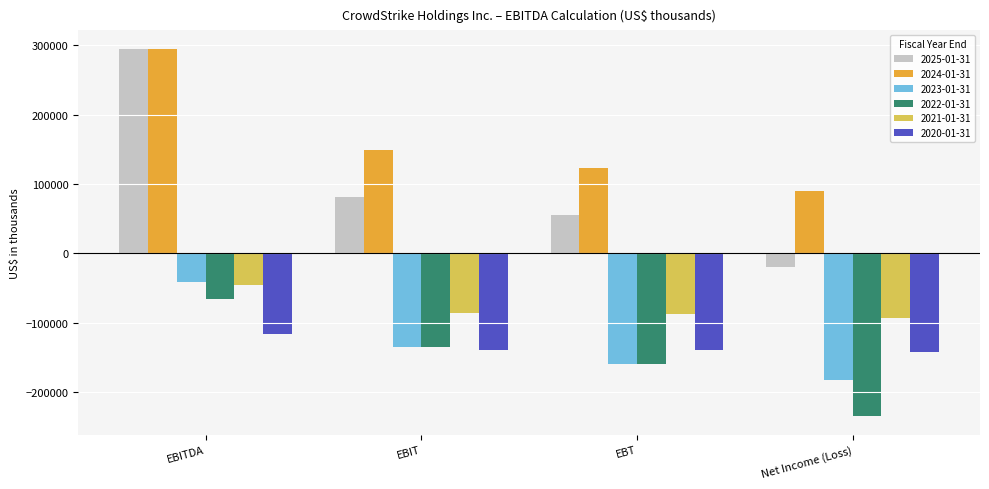

What is the sum of all 2020-01-31 values?

-536728